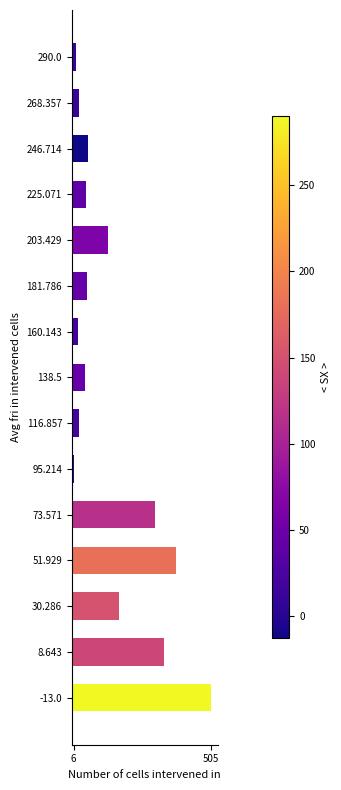

Are the bars grouped side by side (vs. stacked)?

No